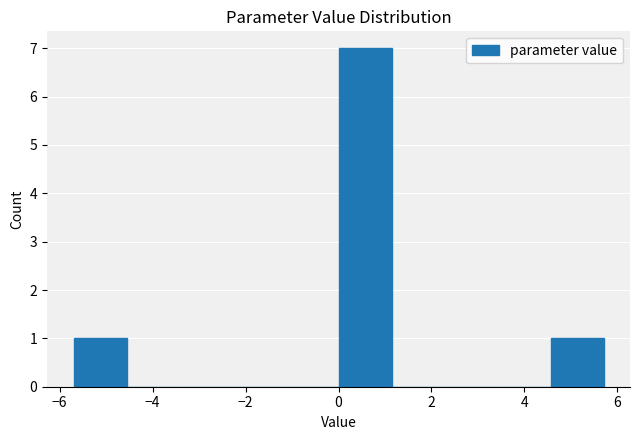

Reading left to right, list every bar in this chart as the range it spans on the x-axis followed by its height. Neither the bar edges nor the heights are printed on the chart, so give them approximately, as read against the axes.

-5.6 to -4.6: 1
-4.6 to -3.4: 0
-3.4 to -2.2: 0
-2.2 to -1.2: 0
-1.2 to 0.0: 0
0.0 to 1.2: 7
1.2 to 2.2: 0
2.2 to 3.4: 0
3.4 to 4.6: 0
4.6 to 5.6: 1